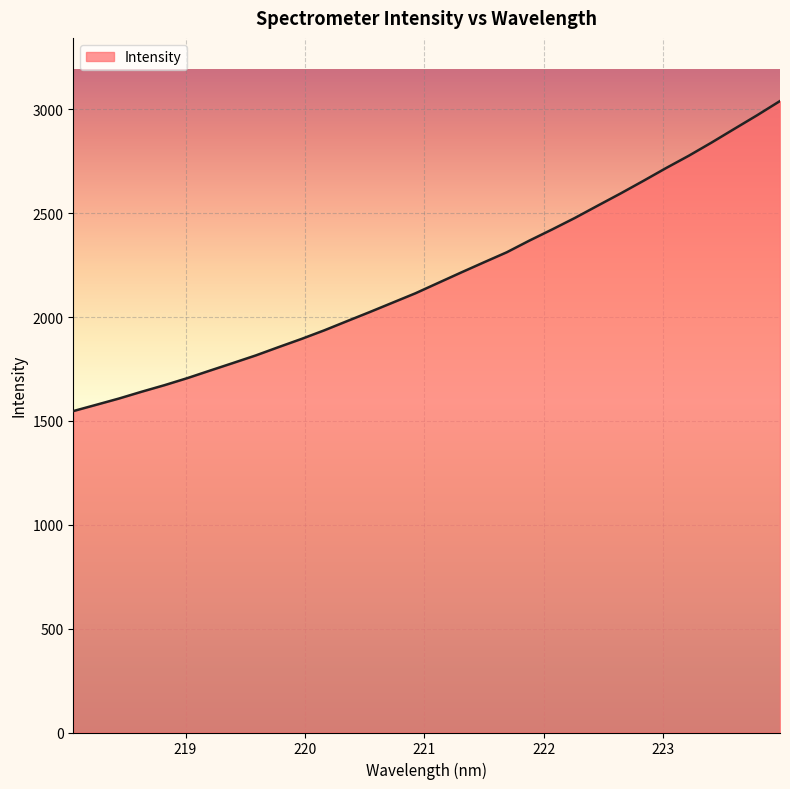

What is the maximum value shown in the chart?

3040.5